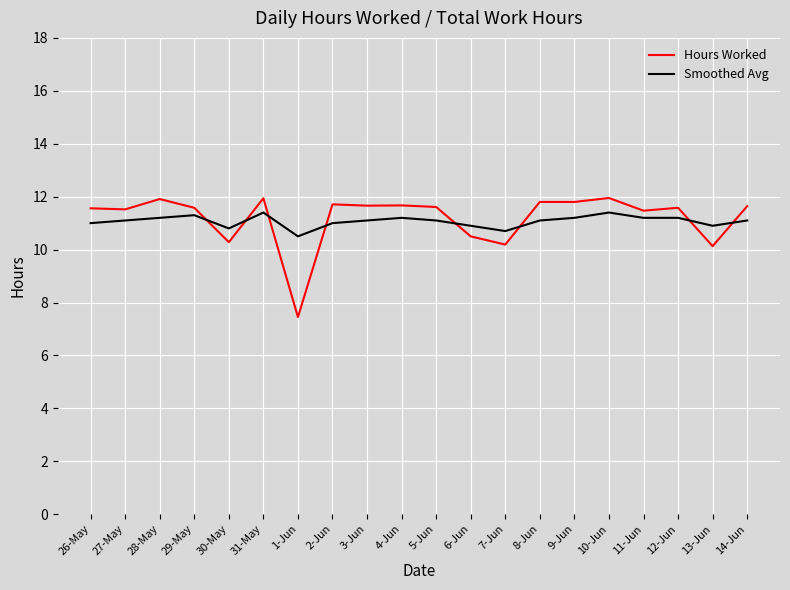

Which category has the lowest value in the Smoothed Avg series?

1-Jun